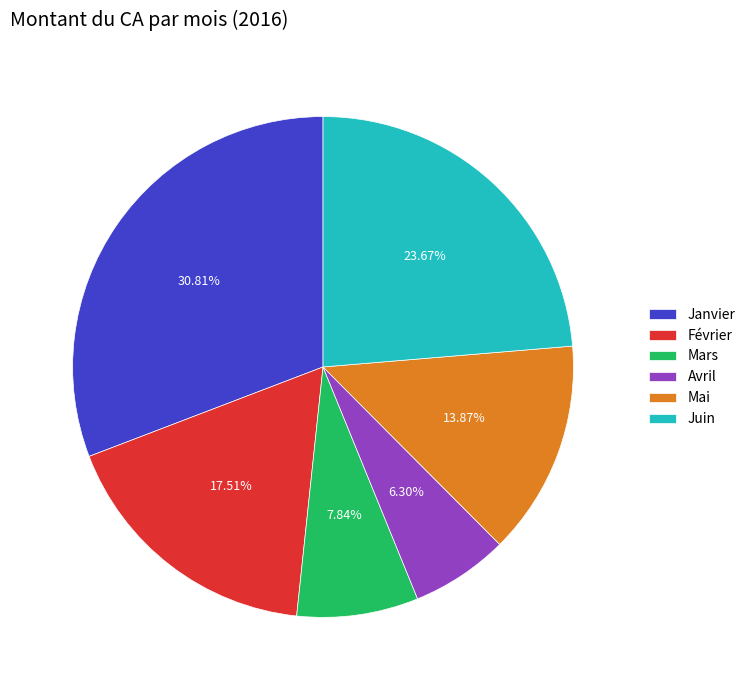

To the nearest percent, what is the difference between the Mars and Février slice percentages?

10%